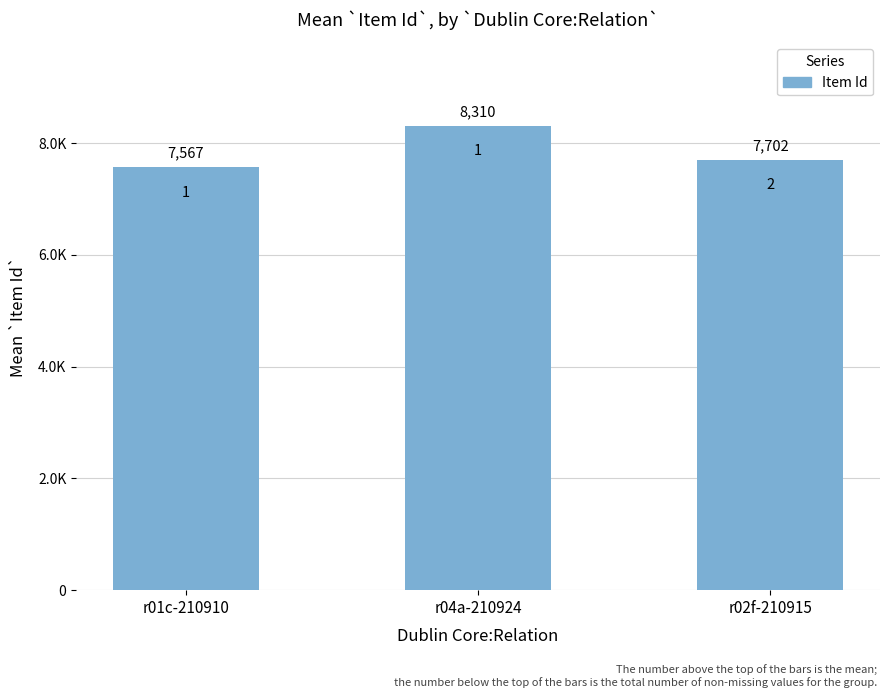

Are the bars horizontal?

No